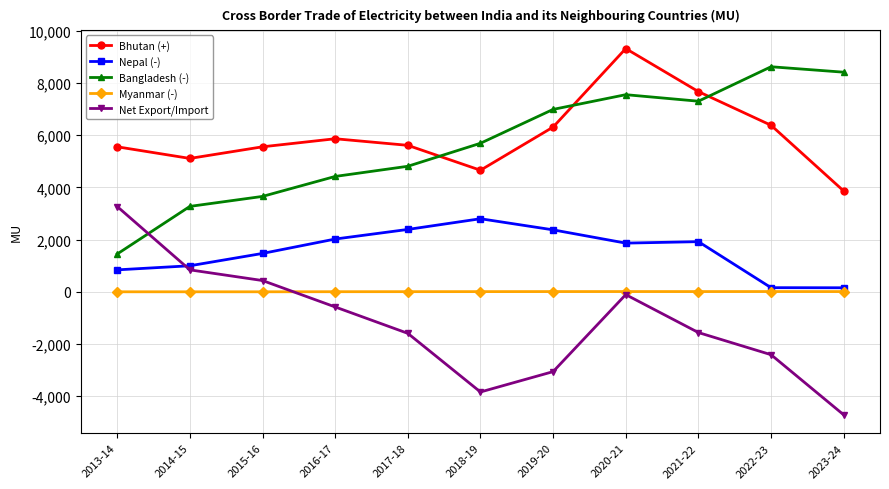

In Nepal (-), how many points are higher than both neighbors (excluding endpoints)?

2